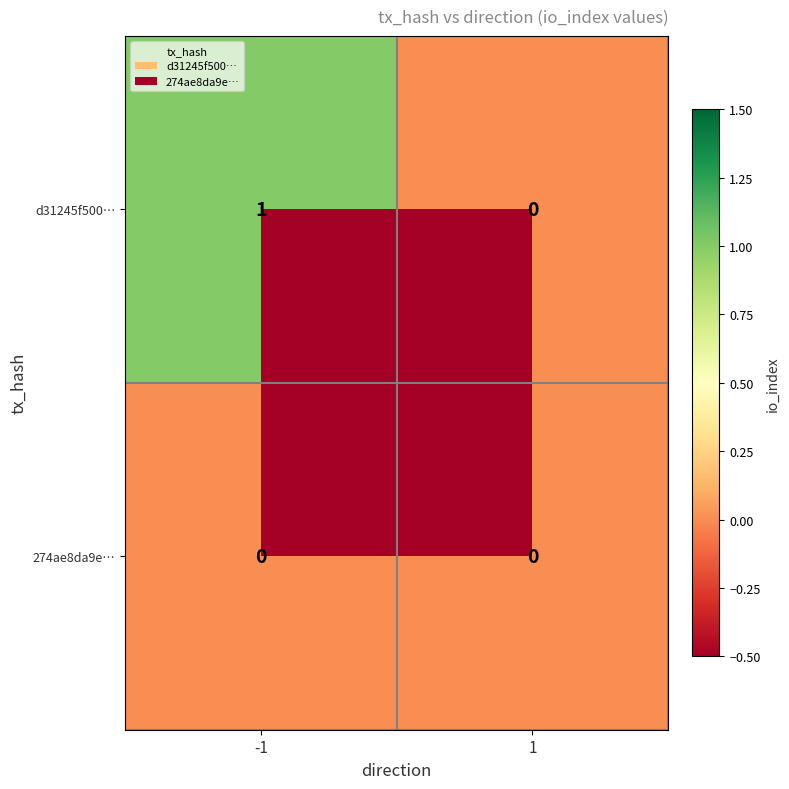

True or false: d31245f500… has a value of 0 at 1.

True